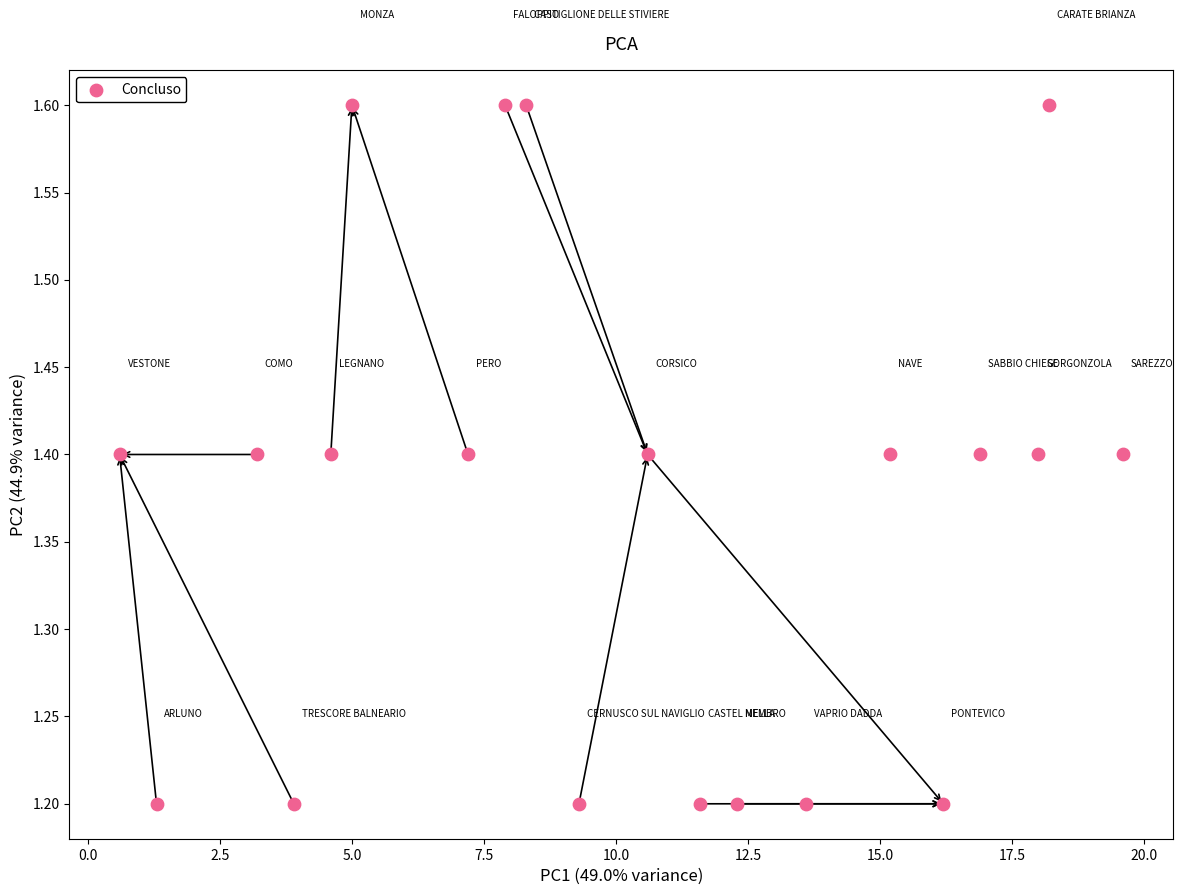

What is the range of X values (max minus min)?

19.0